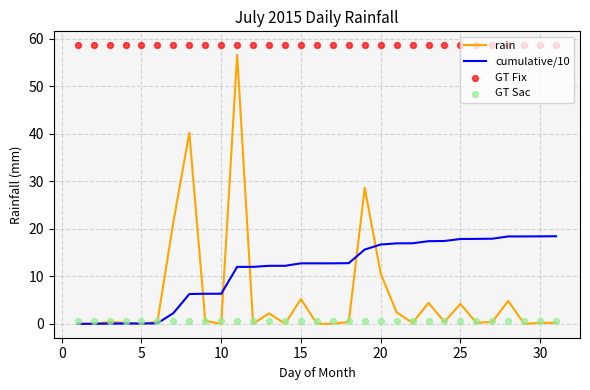

Which series reaches the minimum Y coordinate?

rain